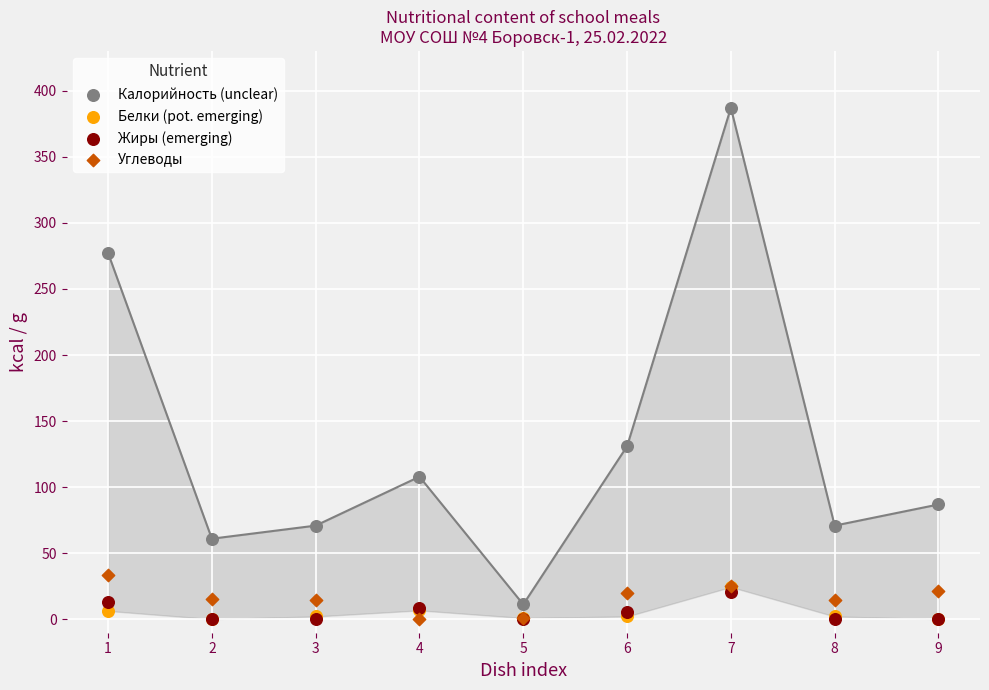

What are all the series names shown in the legend?

Калорийность (unclear), Белки (pot. emerging), Жиры (emerging), Углеводы